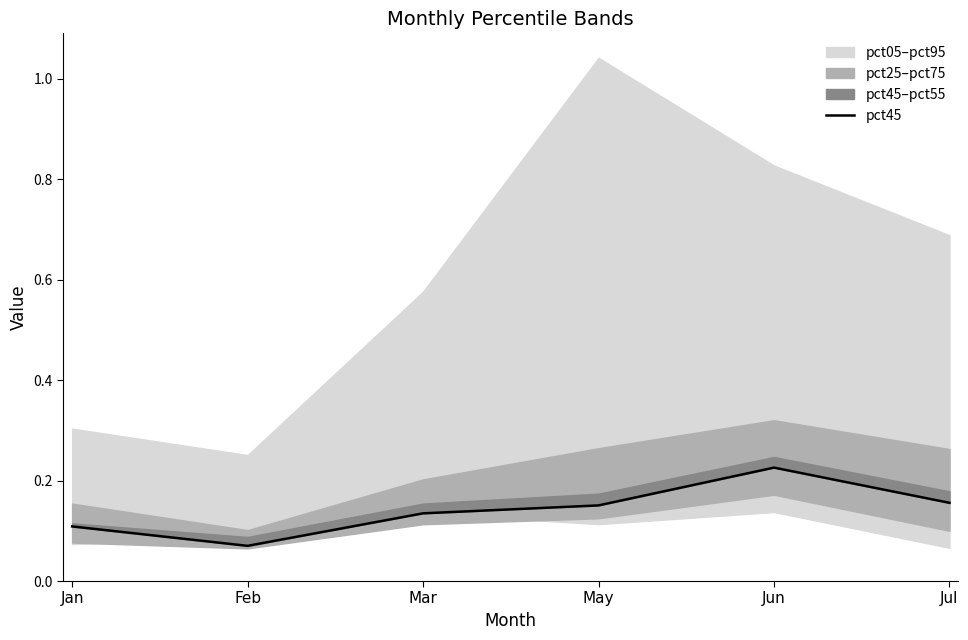

List the labels in order of value, largest first.

Jun, Jul, May, Mar, Jan, Feb